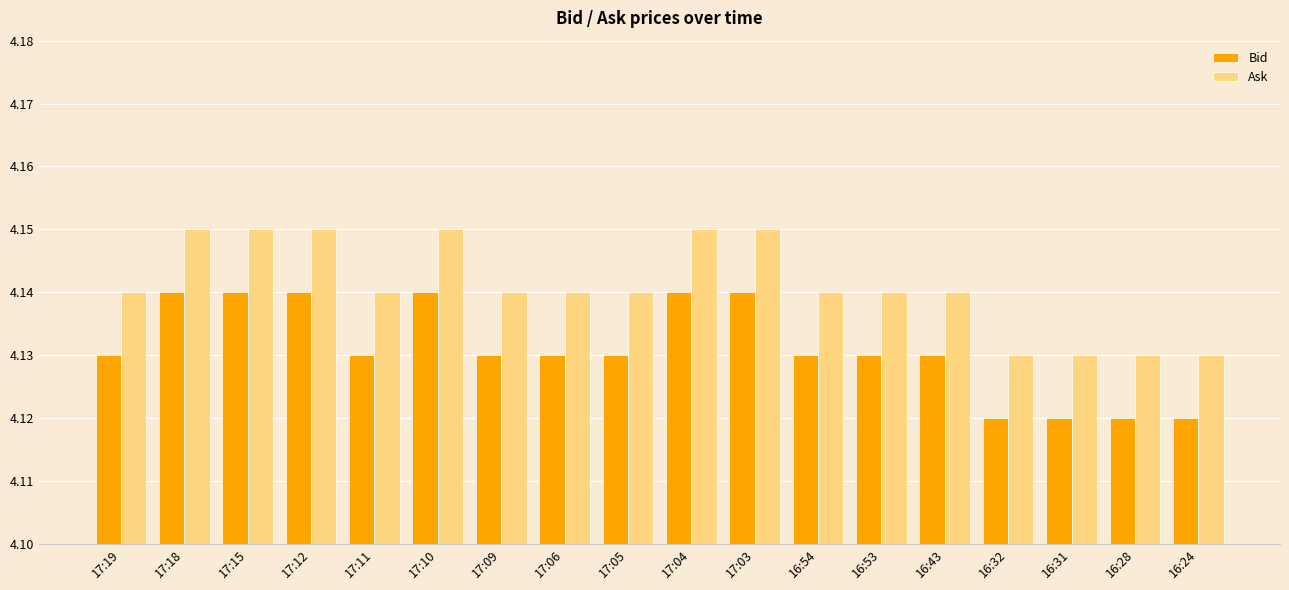

True or false: Bid has a value of 2.2 at 17:09.

False